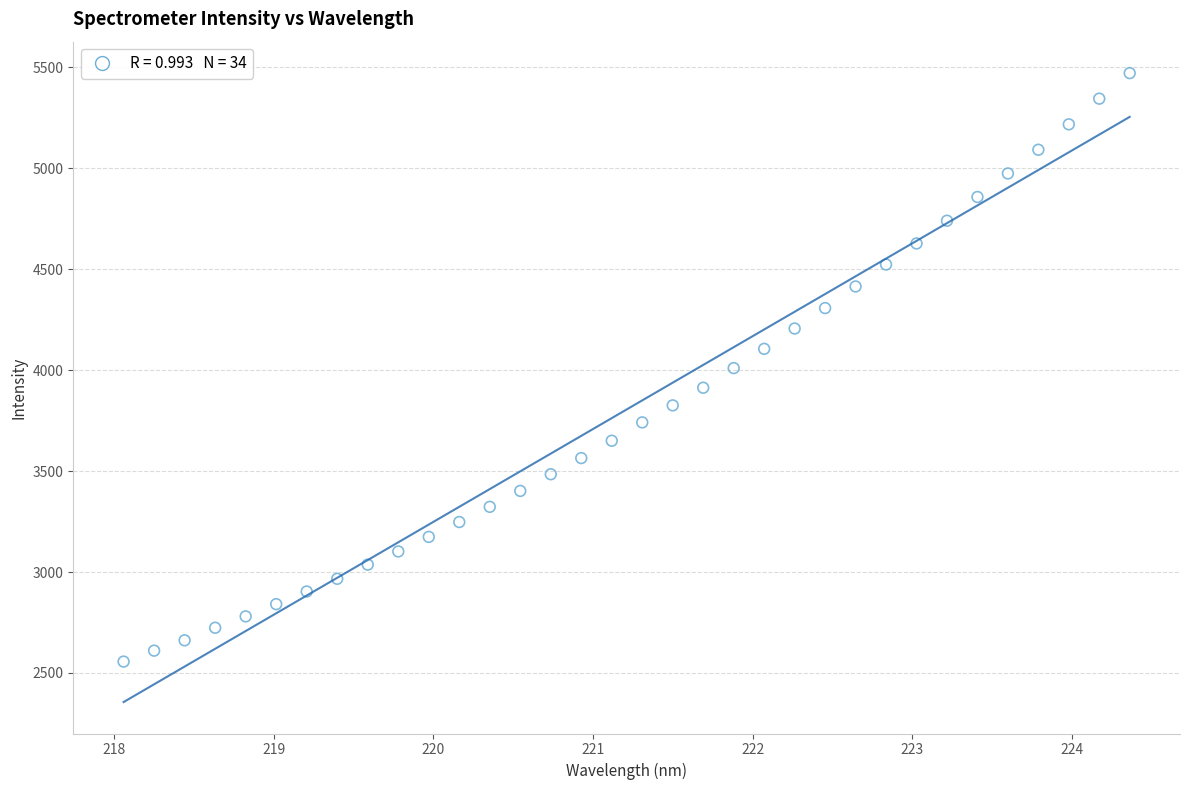

What is the range of Y values (max minus min)?

2915.7